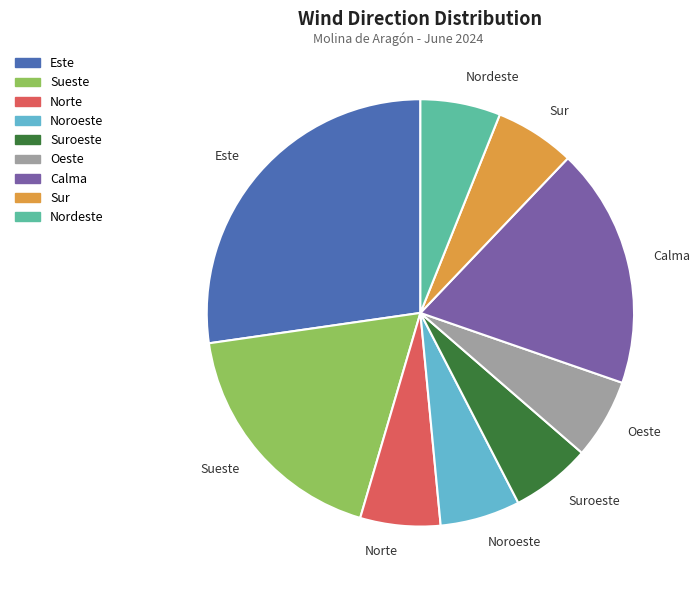

Which has a higher value, Sur or Este?

Este